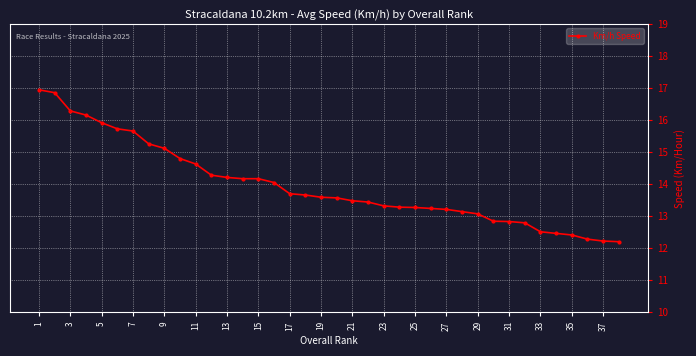

Is this an area chart (filled region under the line)?

No